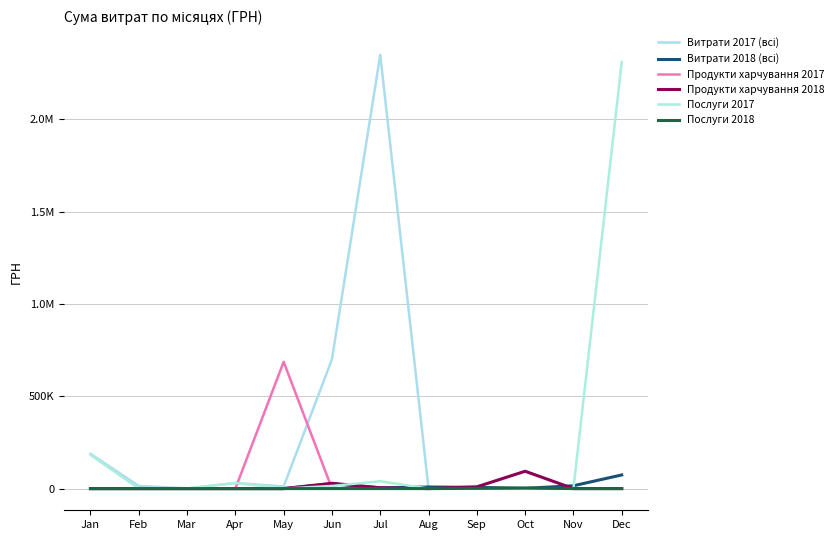

Does the chart display data point markers on the line(s)?

No